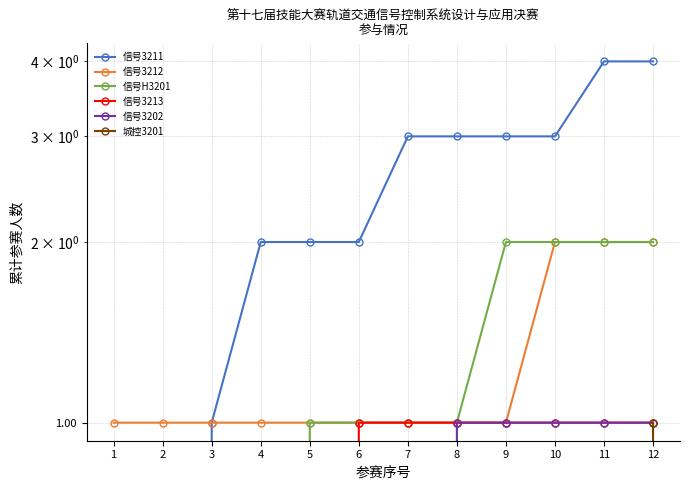

List the labels in order of 信号3213 value, smallest first.

1, 2, 3, 4, 5, 6, 7, 8, 9, 10, 11, 12